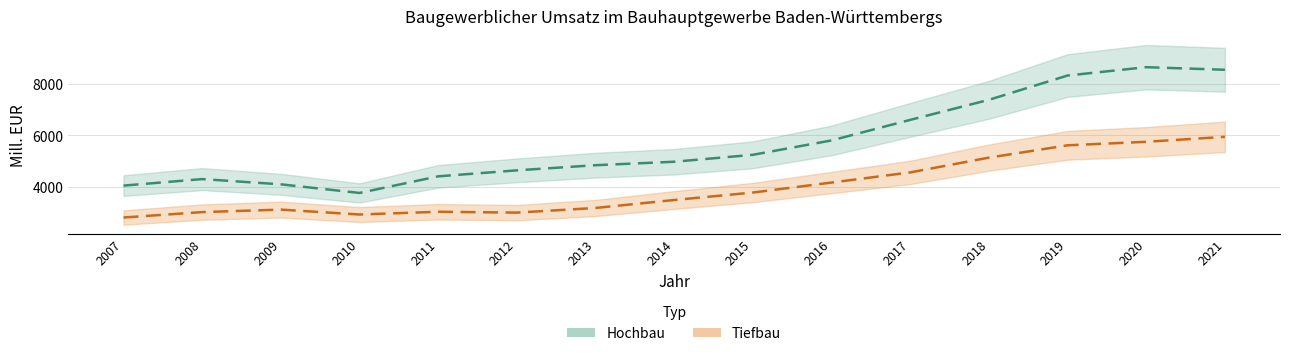

Which series has the largest total across all categories?

Hochbau